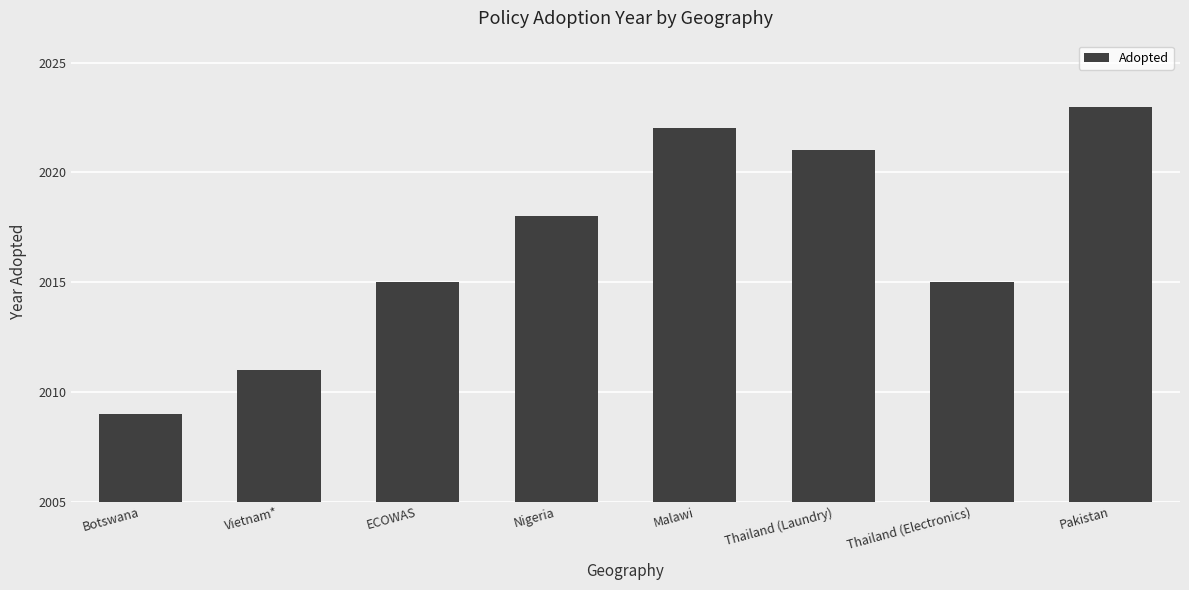

What is the value of the 3rd bar from the left?

2015